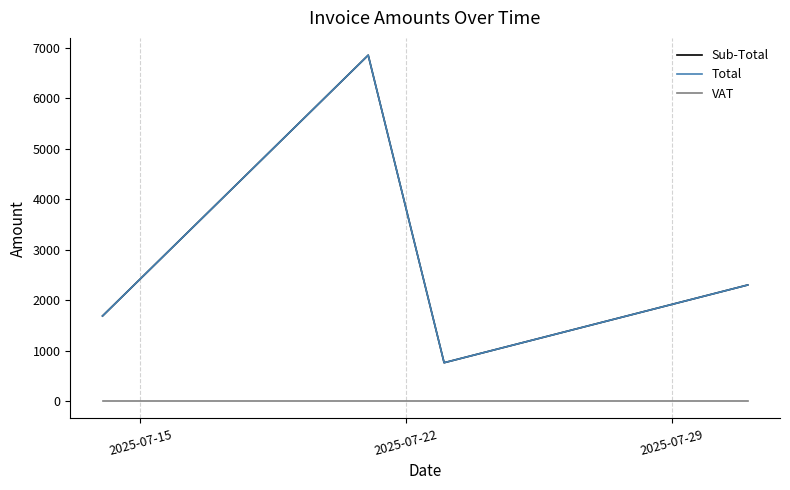

What is the sum of all Sub-Total values?

11599.6